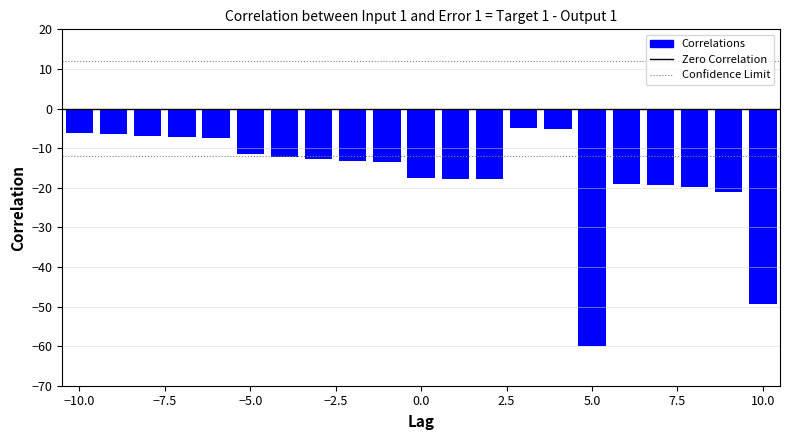

What is the value of the 18th bar from the left?

-19.3